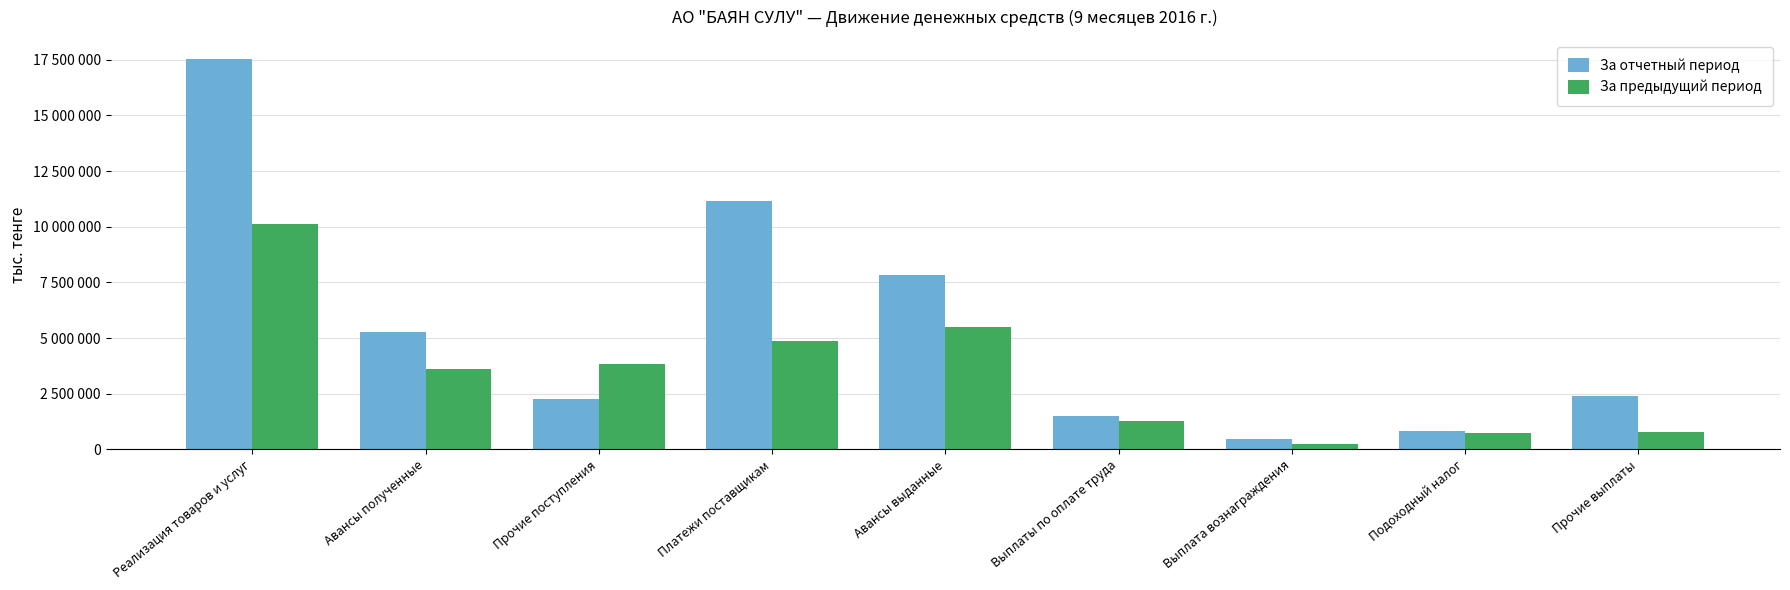

What is the difference between the highest and lowest values at Авансы полученные?

1660253